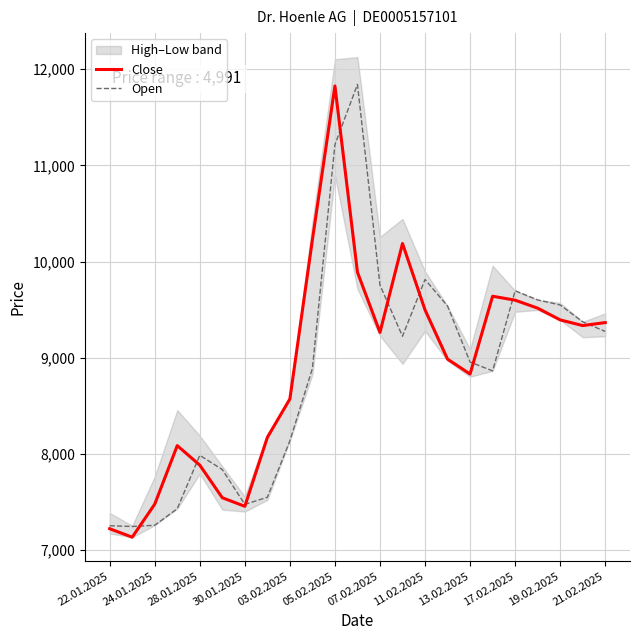

What is the greatest value displayed?

11842